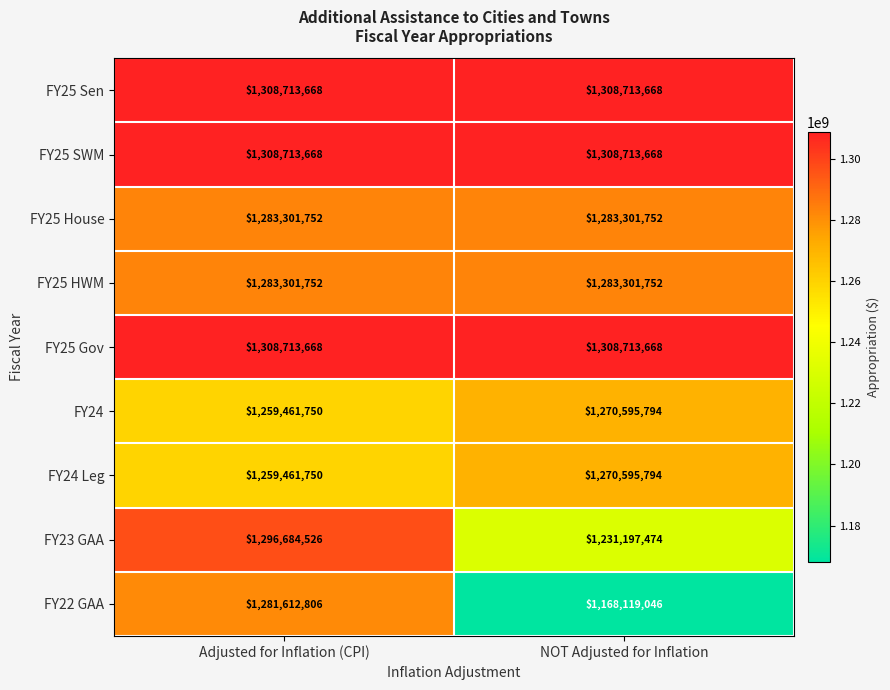

How many series are shown in this chart?

9